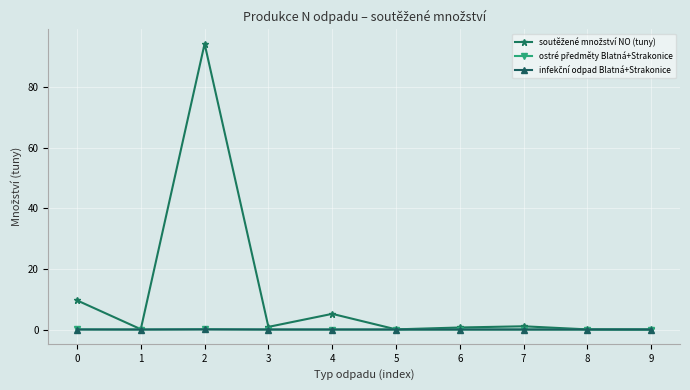

At which category is the sum across all series the highest?

2